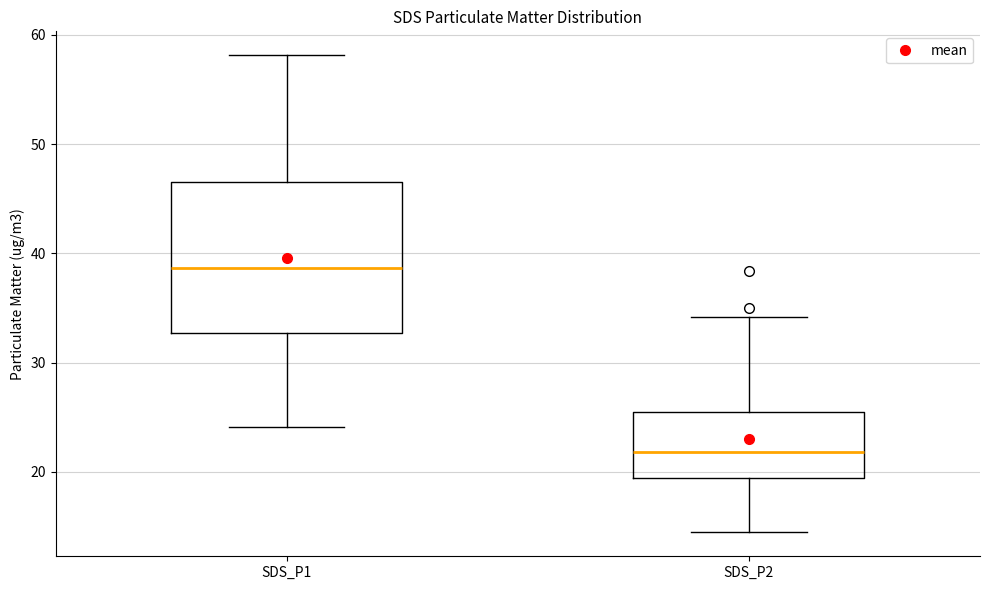

Which box is the tallest, from its lower edge to its upper edge?

SDS_P1